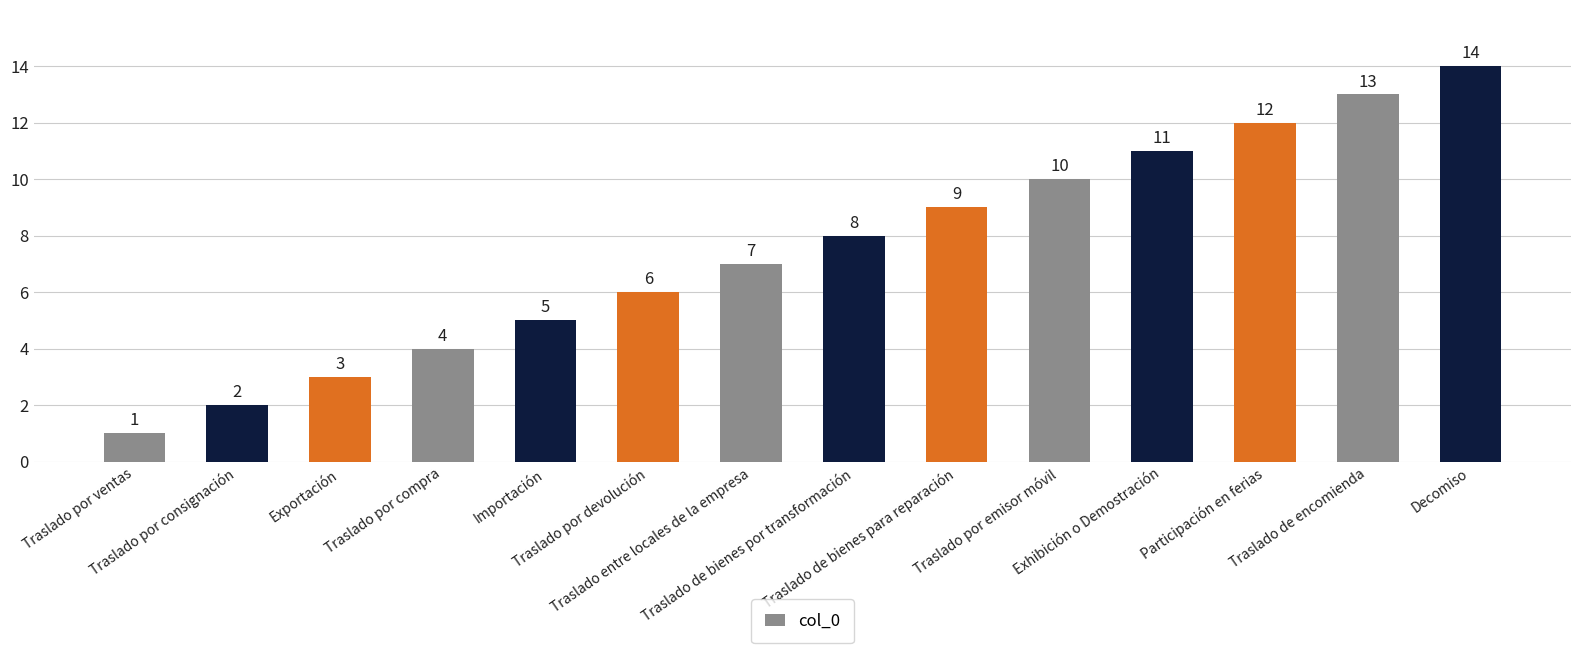

How many bars are there in total?

14